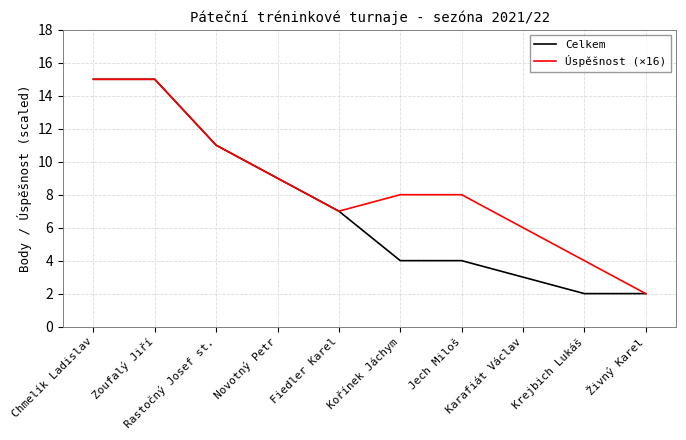

What is the maximum value shown in the chart?

15